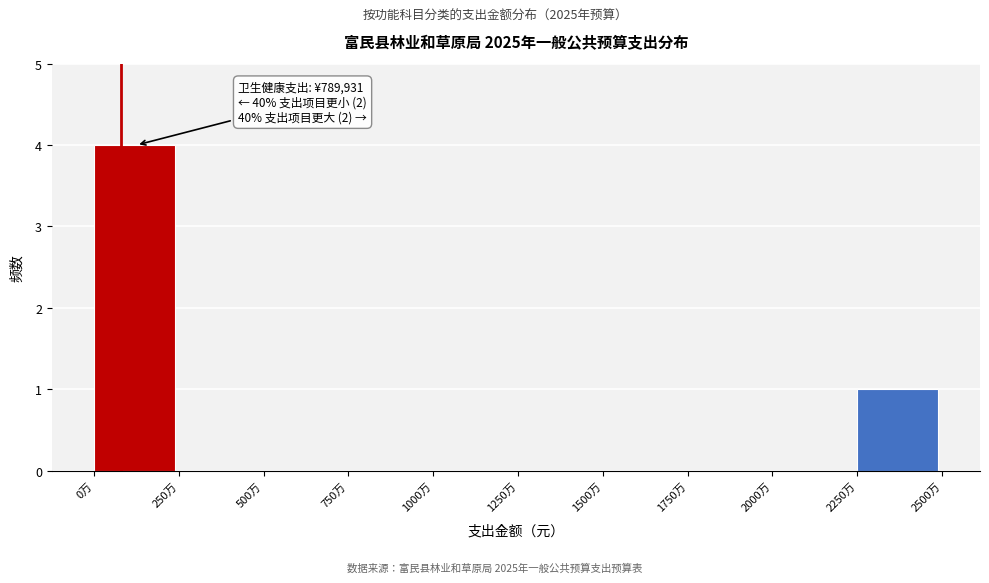

Reading right to left, transcribe all the data shown in this chart.

2250万=1	2000万=0	1750万=0	1500万=0	1250万=0	1000万=0	750万=0	500万=0	250万=0	0万=4